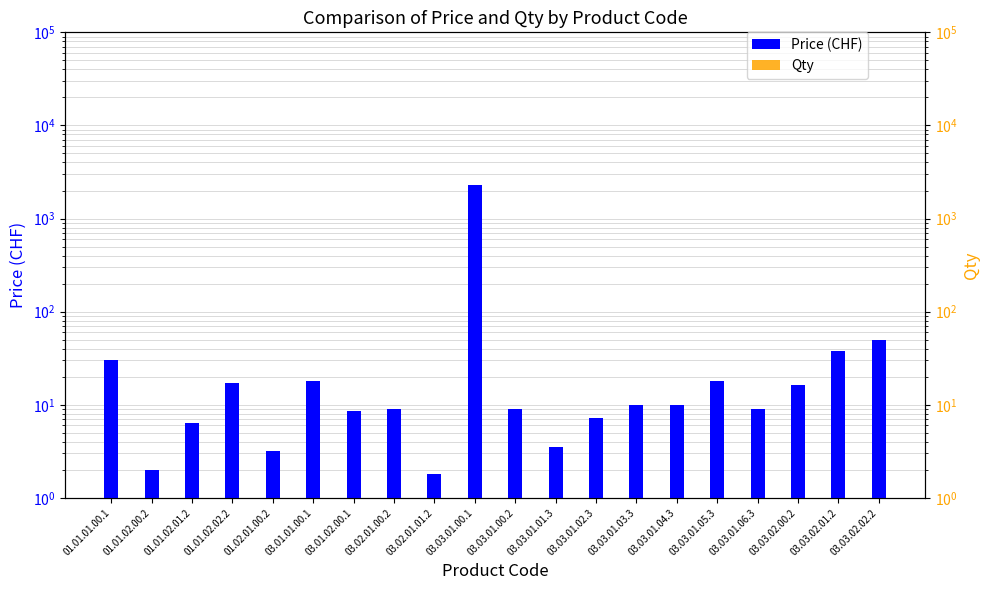

At how many categories does at least one series exceed 2274?

1